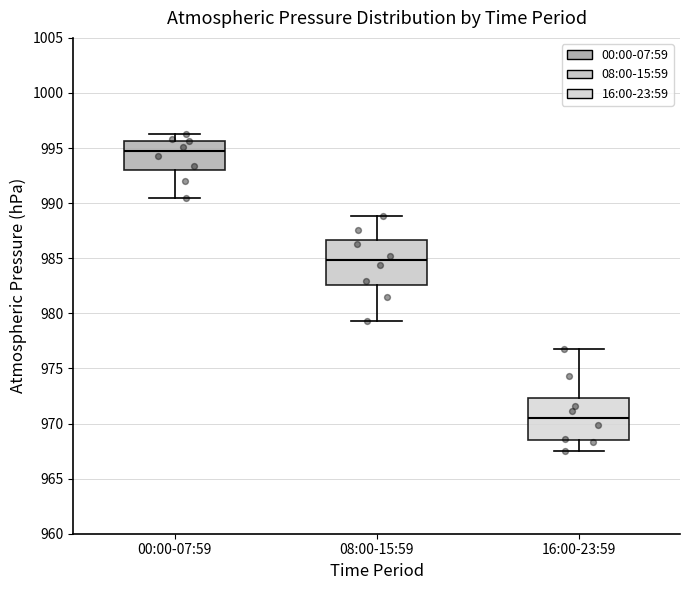

Where is the upper edge of the box for 08:00-15:59 on the y-axis? The values are not printed on the chart, so give them approximately, as read against the axis.

986.5